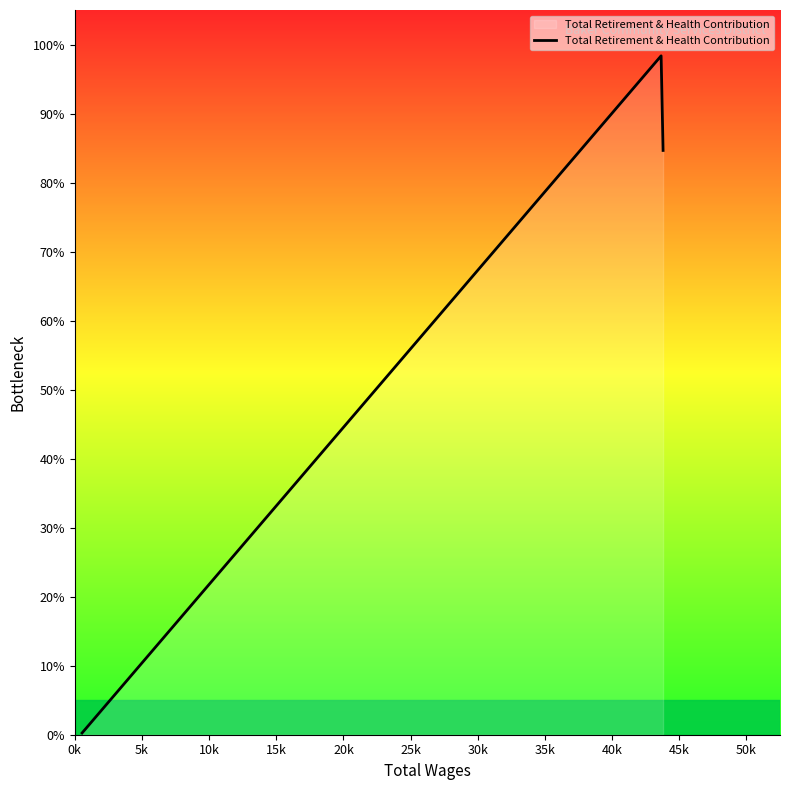

How many series are shown in this chart?

1